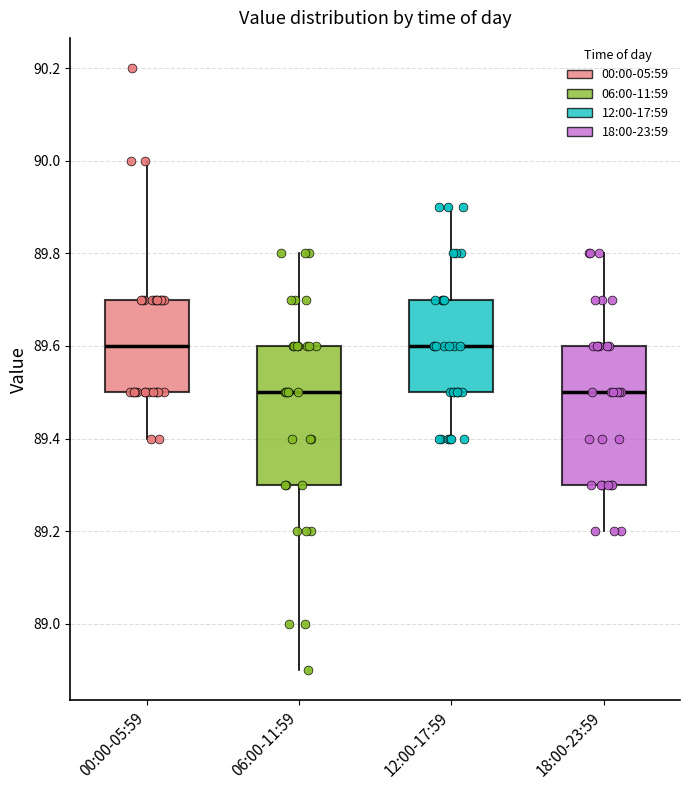

Where is the upper edge of the box for 12:00-17:59 on the y-axis? The values are not printed on the chart, so give them approximately, as read against the axis.

89.7